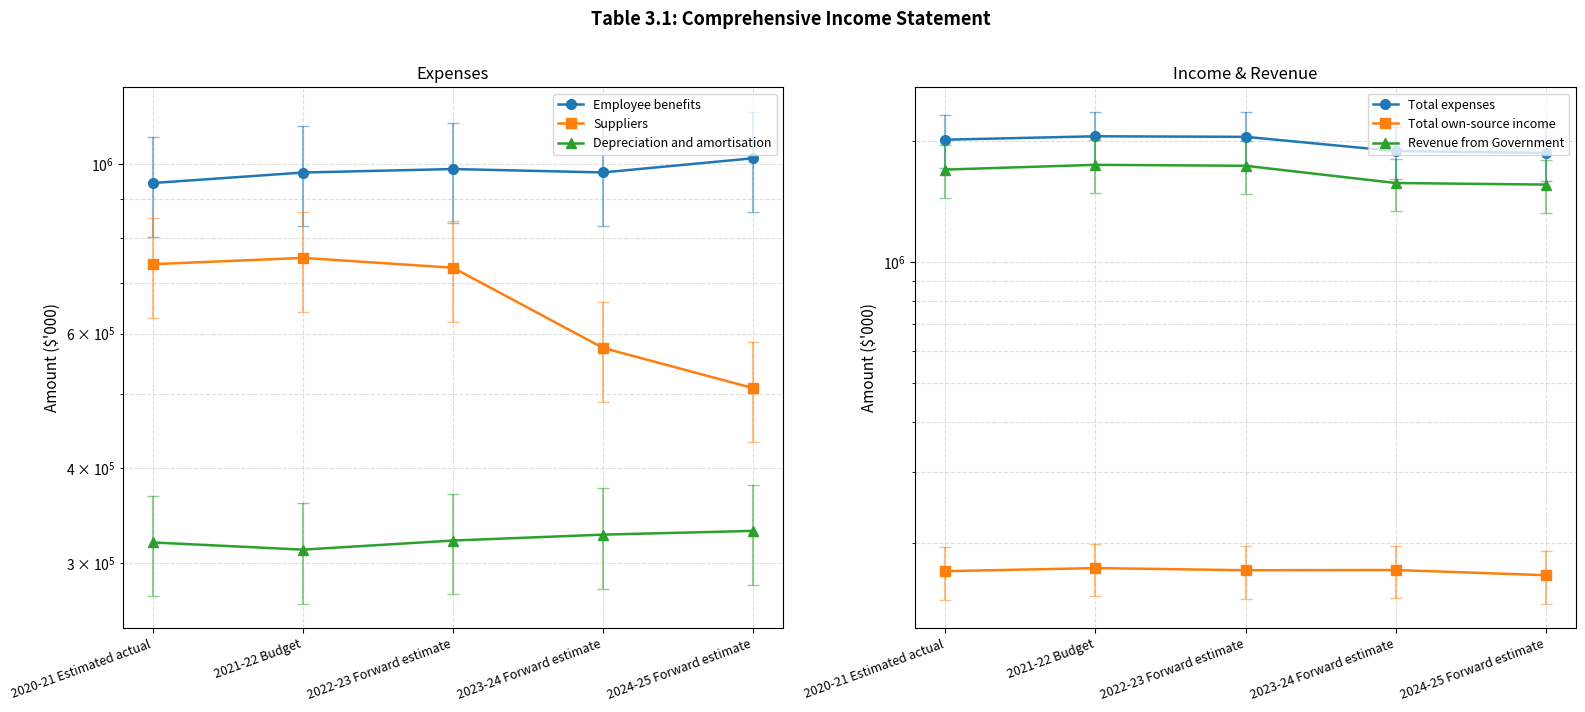

What is the total value across all series at 2024-25 Forward estimate?

5456887